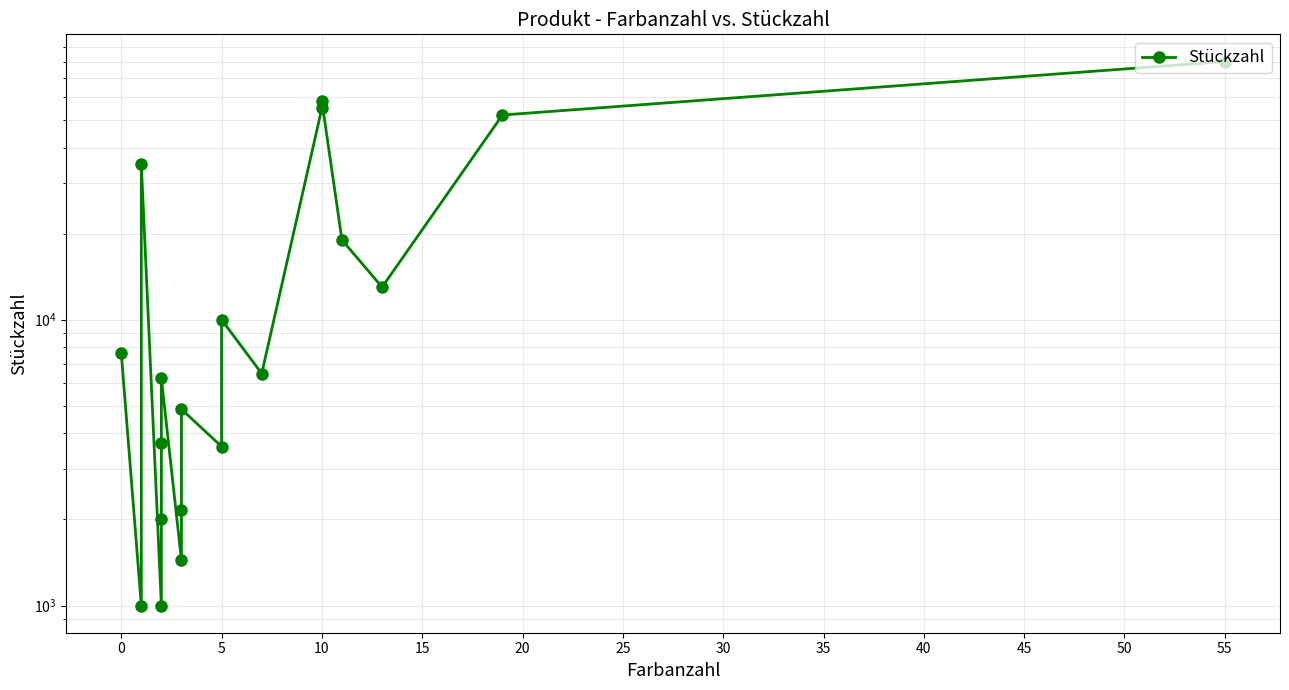

Is this an area chart (filled region under the line)?

No